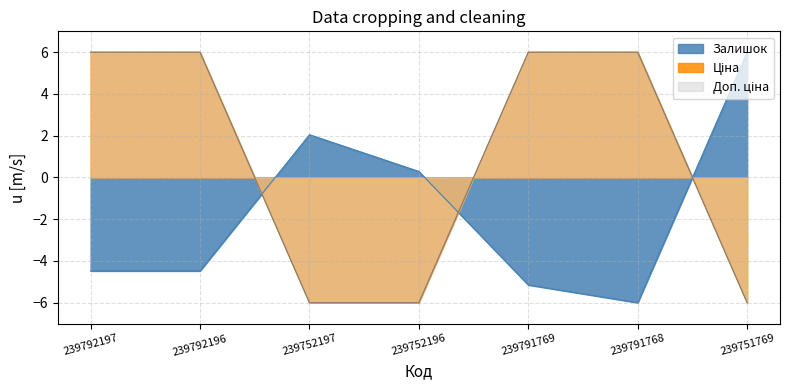

True or false: Ціна has a value of -6.0 at 239752197.

True